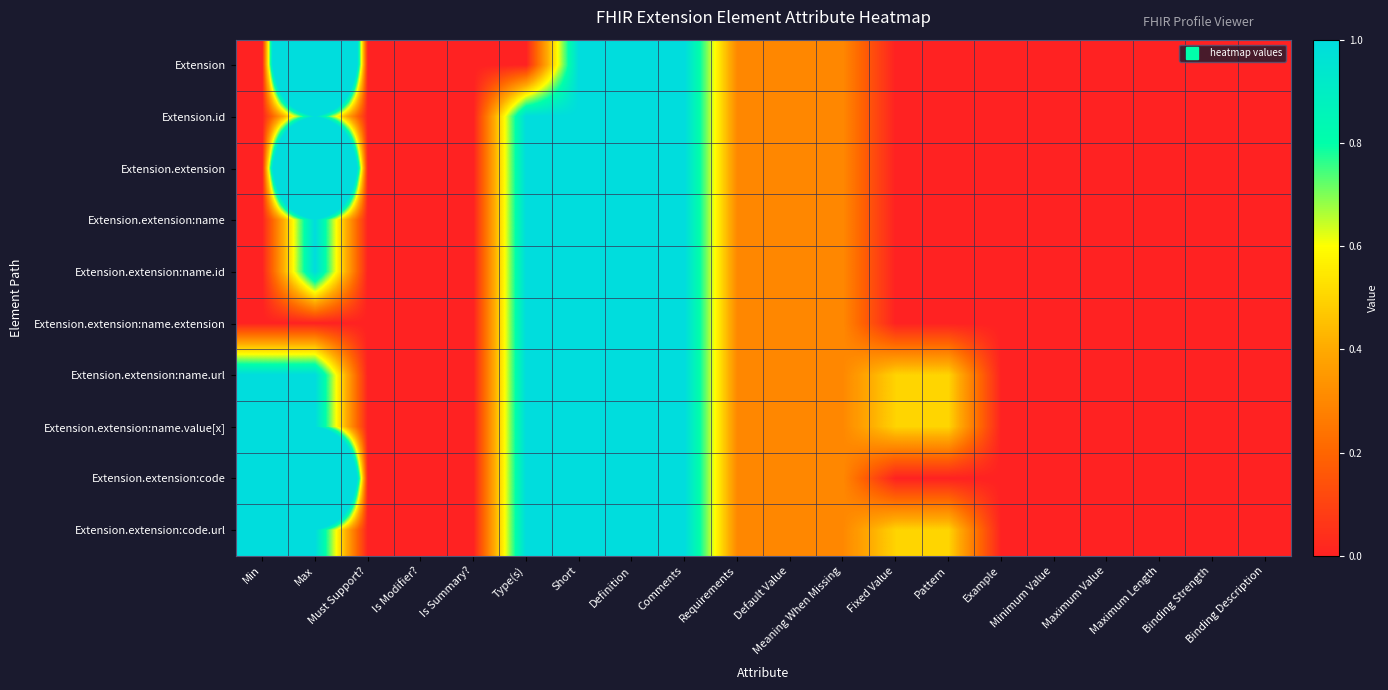

Rank the series at Maximum Length from highest to lowest value.

Extension, Extension.id, Extension.extension, Extension.extension:name, Extension.extension:name.id, Extension.extension:name.extension, Extension.extension:name.url, Extension.extension:name.value[x], Extension.extension:code, Extension.extension:code.url